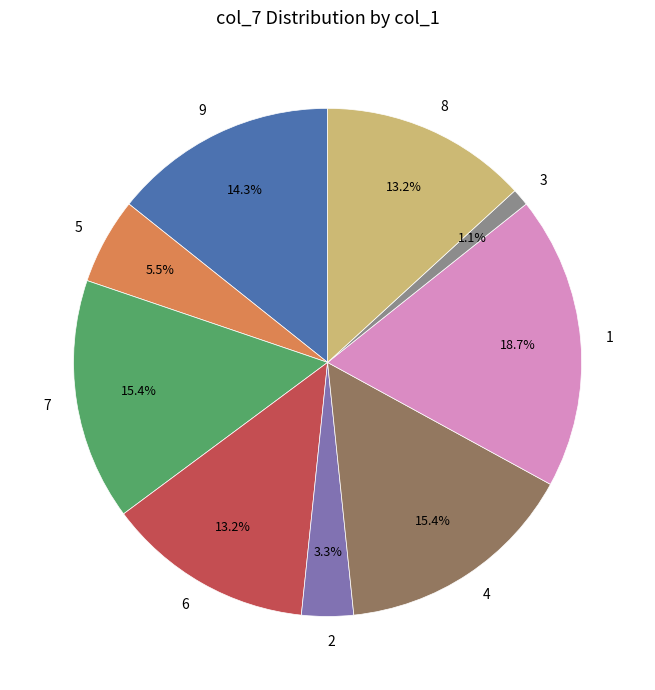

Count the number of slices in the pie.

9